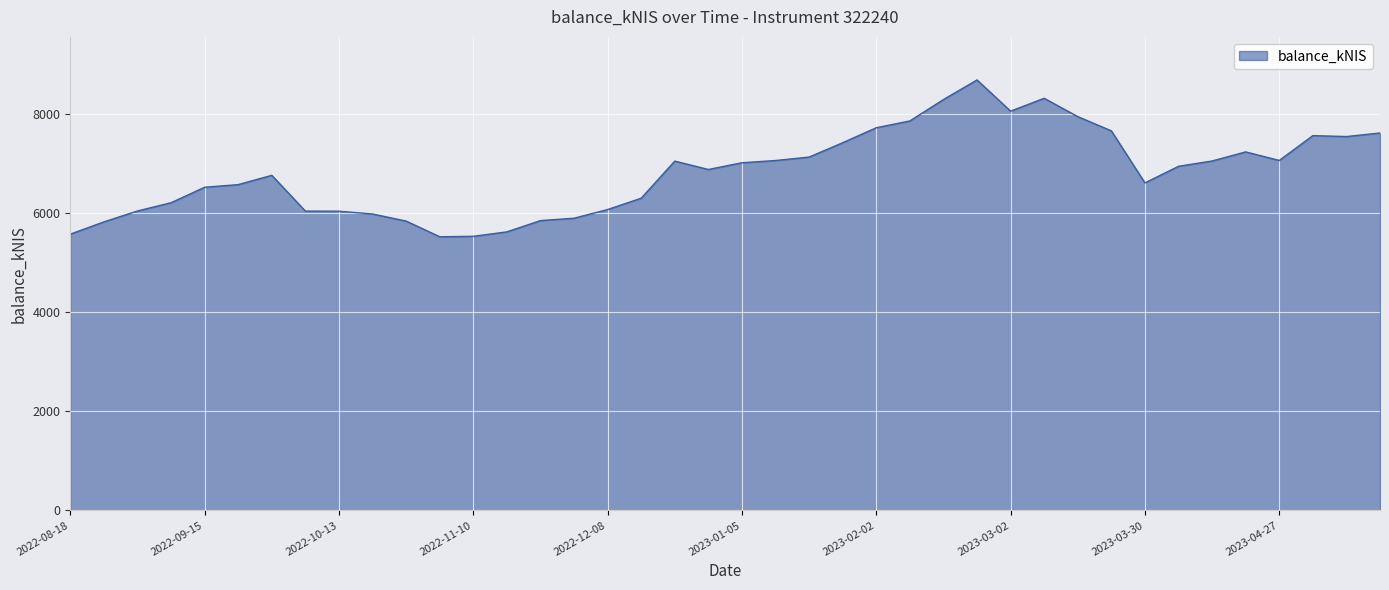

What is the maximum value shown in the chart?

8682.8